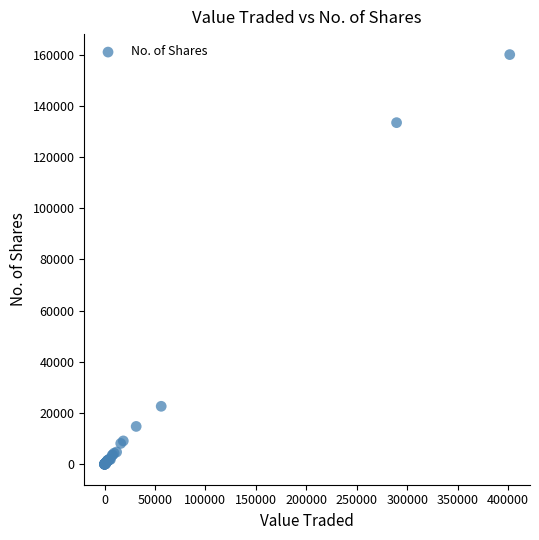

What Y value in the scatter plot is closest to 80005?

133420